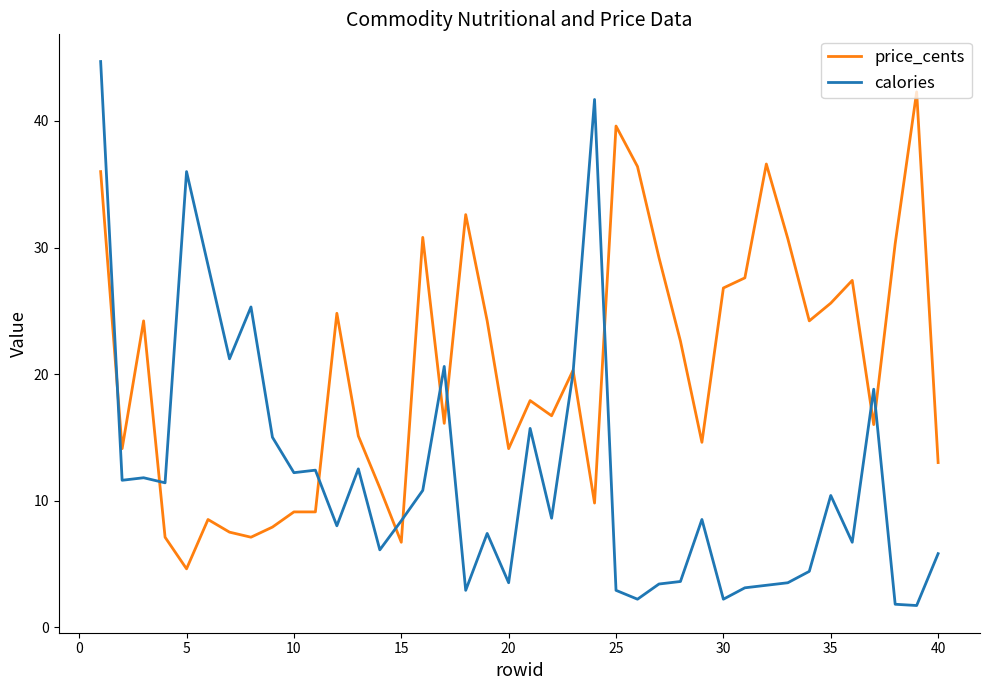

Rank the series by their maximum value, from highest to lowest.

calories, price_cents